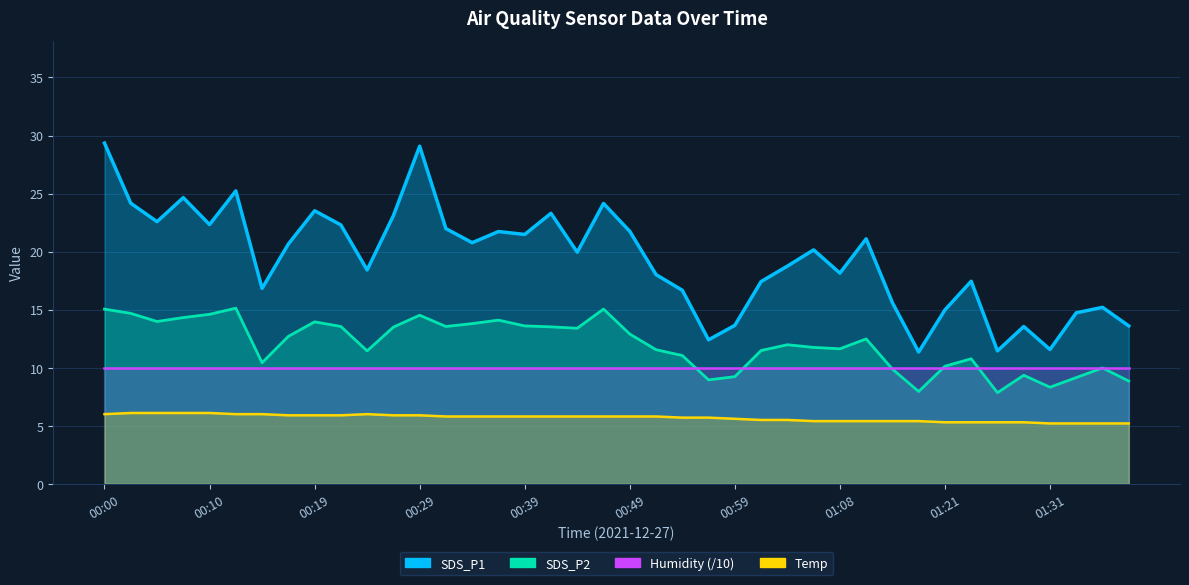

What is the label of the 29th point from the right?

00:27